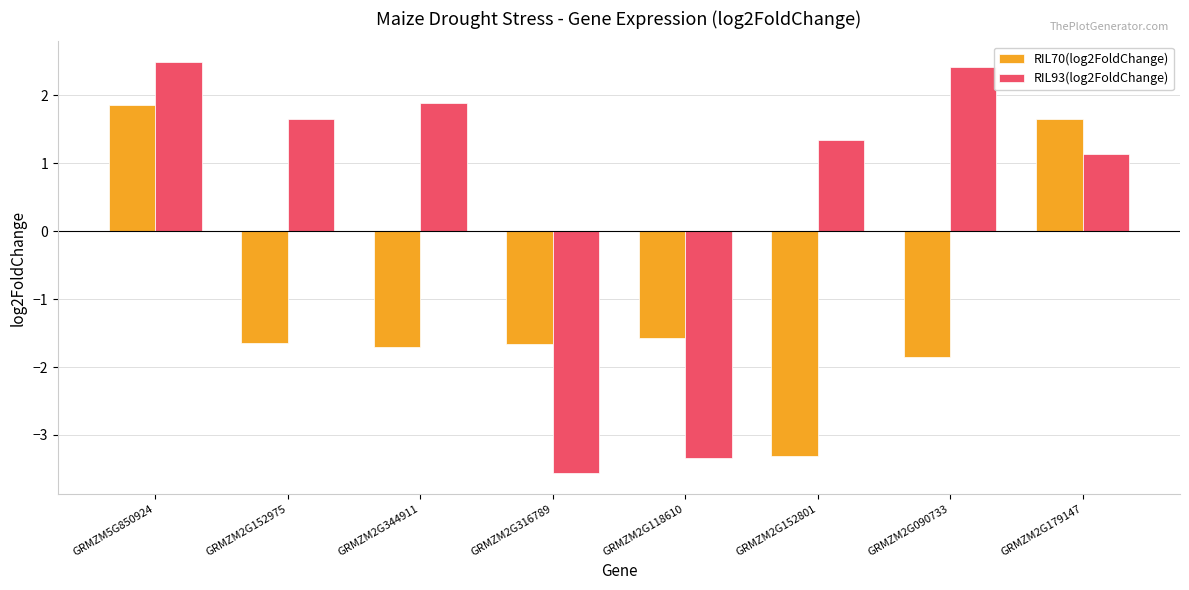

At how many categories does at least one series exceed -1?

6